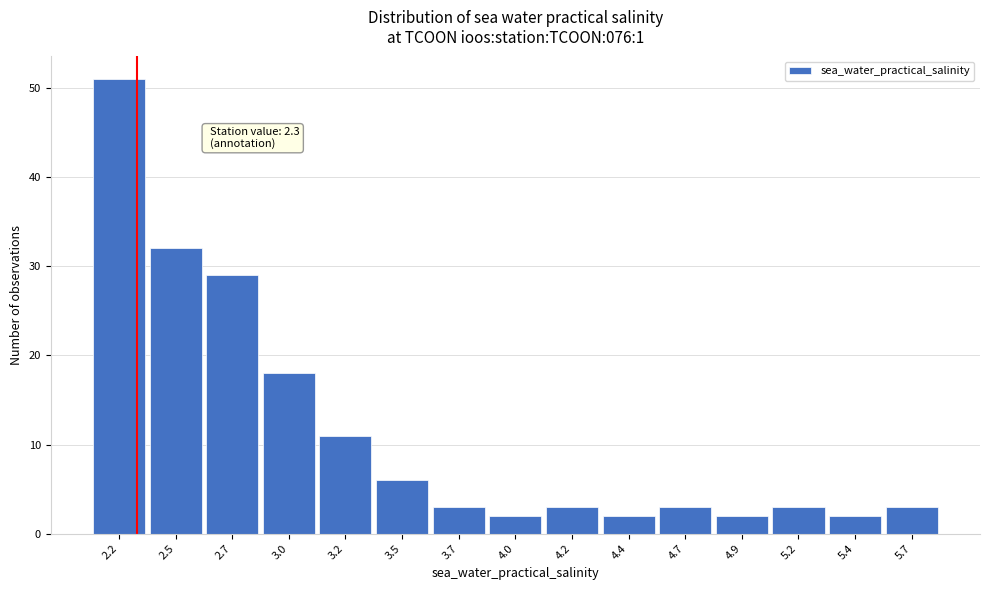

Reading left to right, what are all the values shown in this chart?

2.2=51	2.5=32	2.7=29	3.0=18	3.2=11	3.5=6	3.7=3	4.0=2	4.2=3	4.4=2	4.7=3	4.9=2	5.2=3	5.4=2	5.7=3